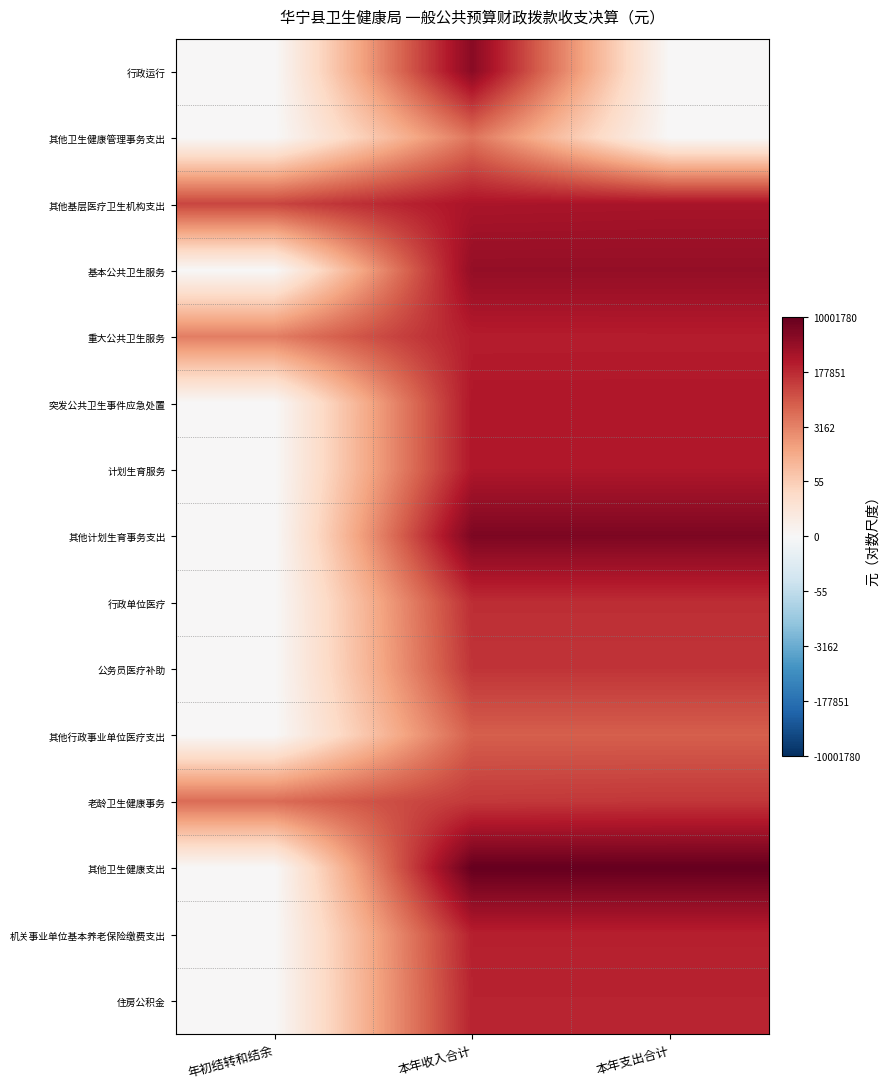

What is the total value across all series at 本年收入合计?

189.8